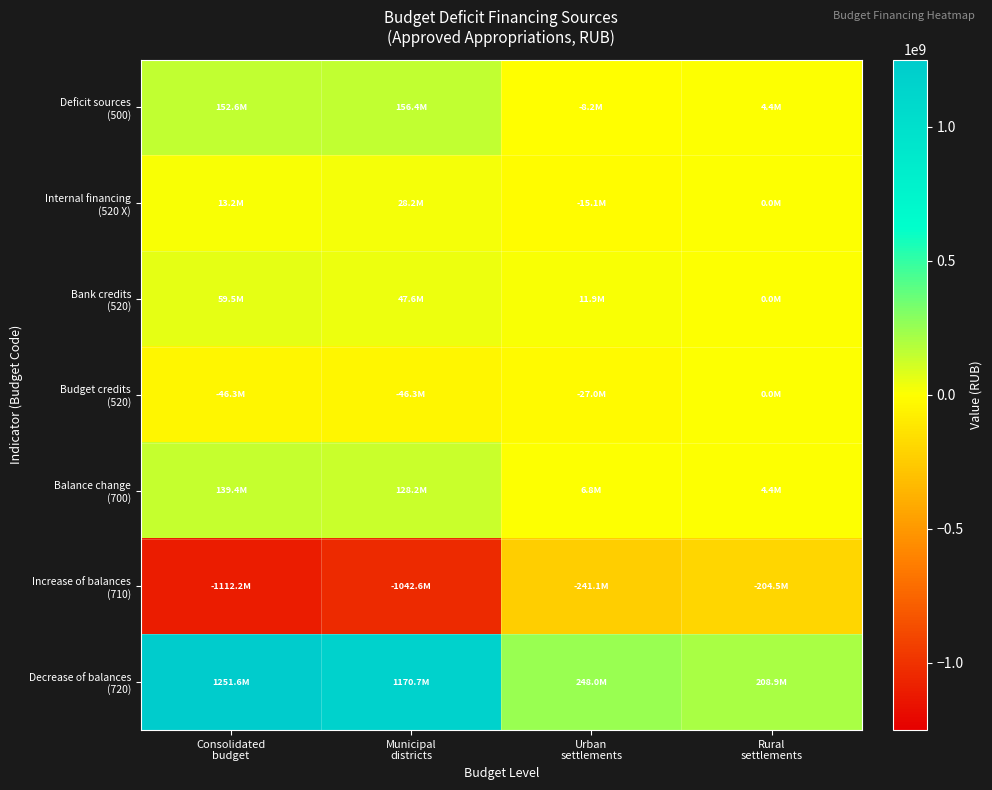

Between Municipal districts and Rural settlements, which series saw the biggest shift?

Decrease of balances (720)